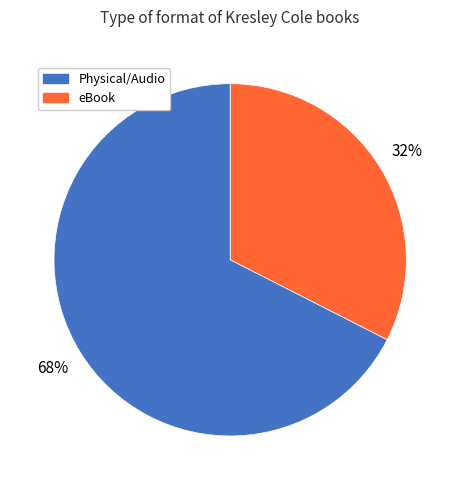

To the nearest percent, what is the average slice percentage?

50%